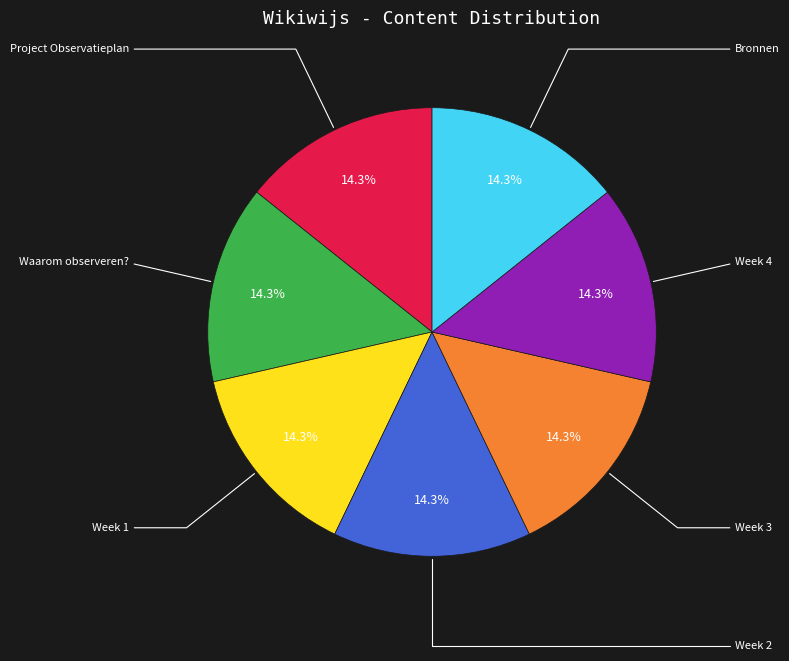

Is there a majority slice in this chart?

No